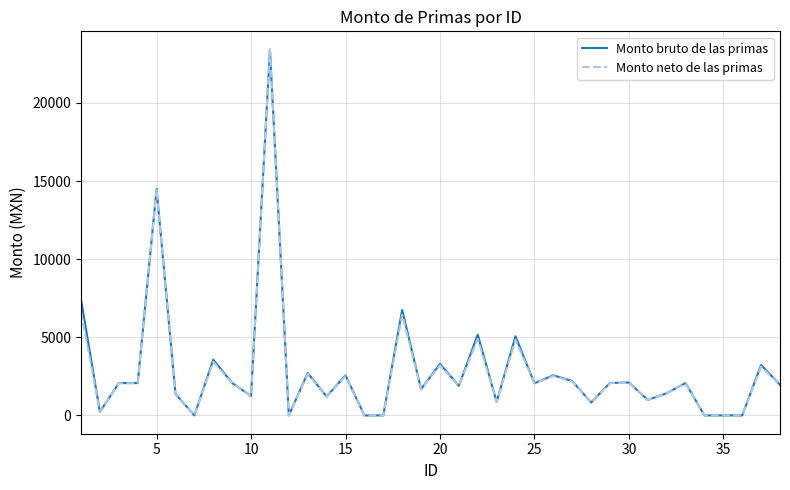

How many values in the Monto bruto de las primas series exceed 2071?

19